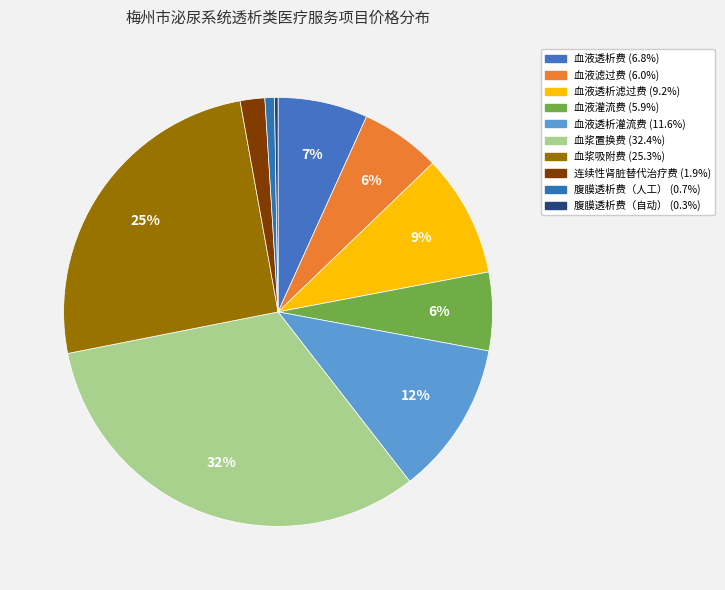

What is the smallest slice in the pie chart?

腹膜透析费（自动）